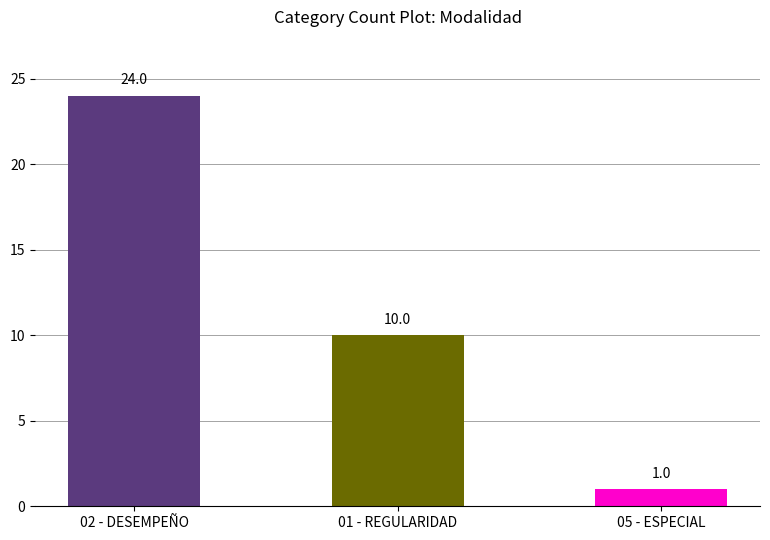

Which category has the lowest value across all series?

05 - ESPECIAL